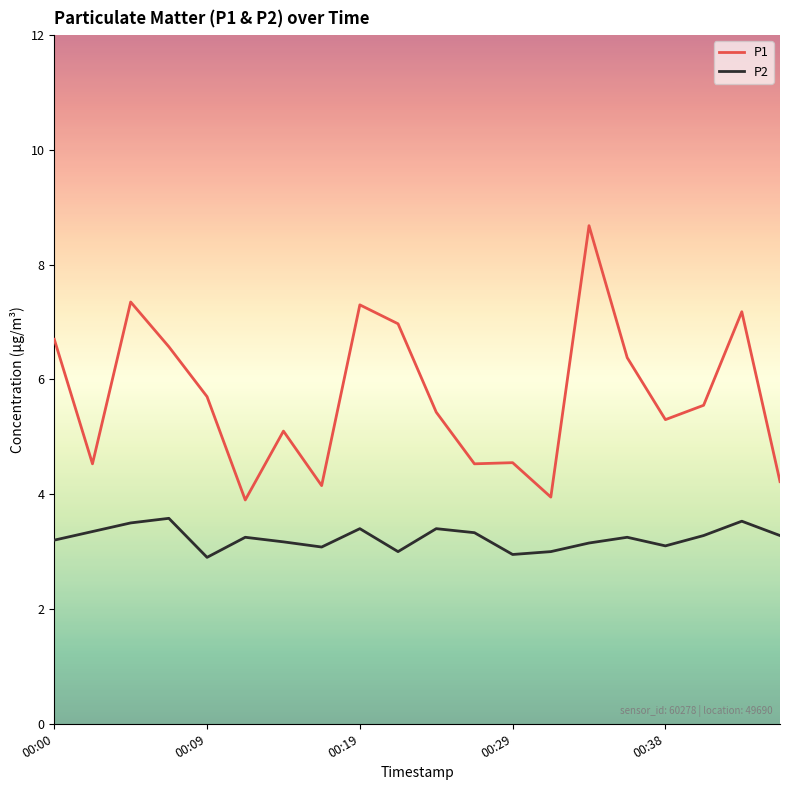

Rank the series by their maximum value, from highest to lowest.

P1, P2